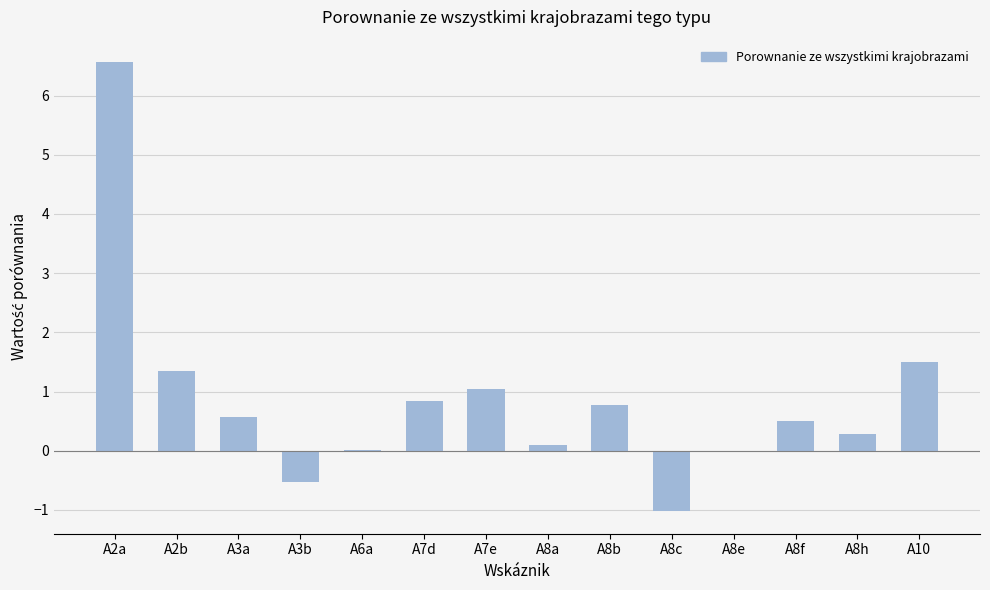

Which has a higher value, A8f or A8b?

A8b